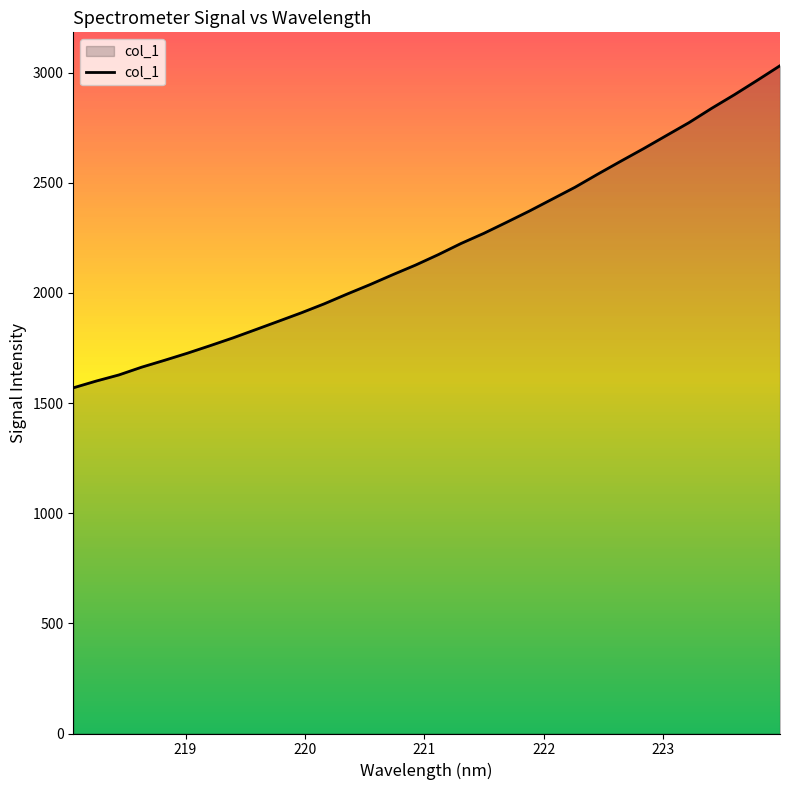

What is the minimum value shown in the chart?

1568.9